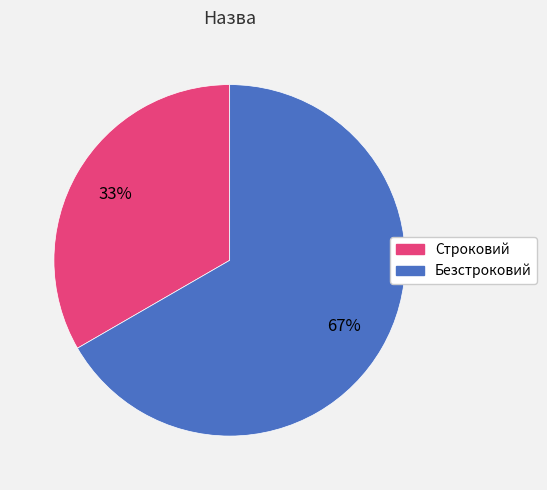

What percentage is the Строковий slice, to the nearest percent?

33%